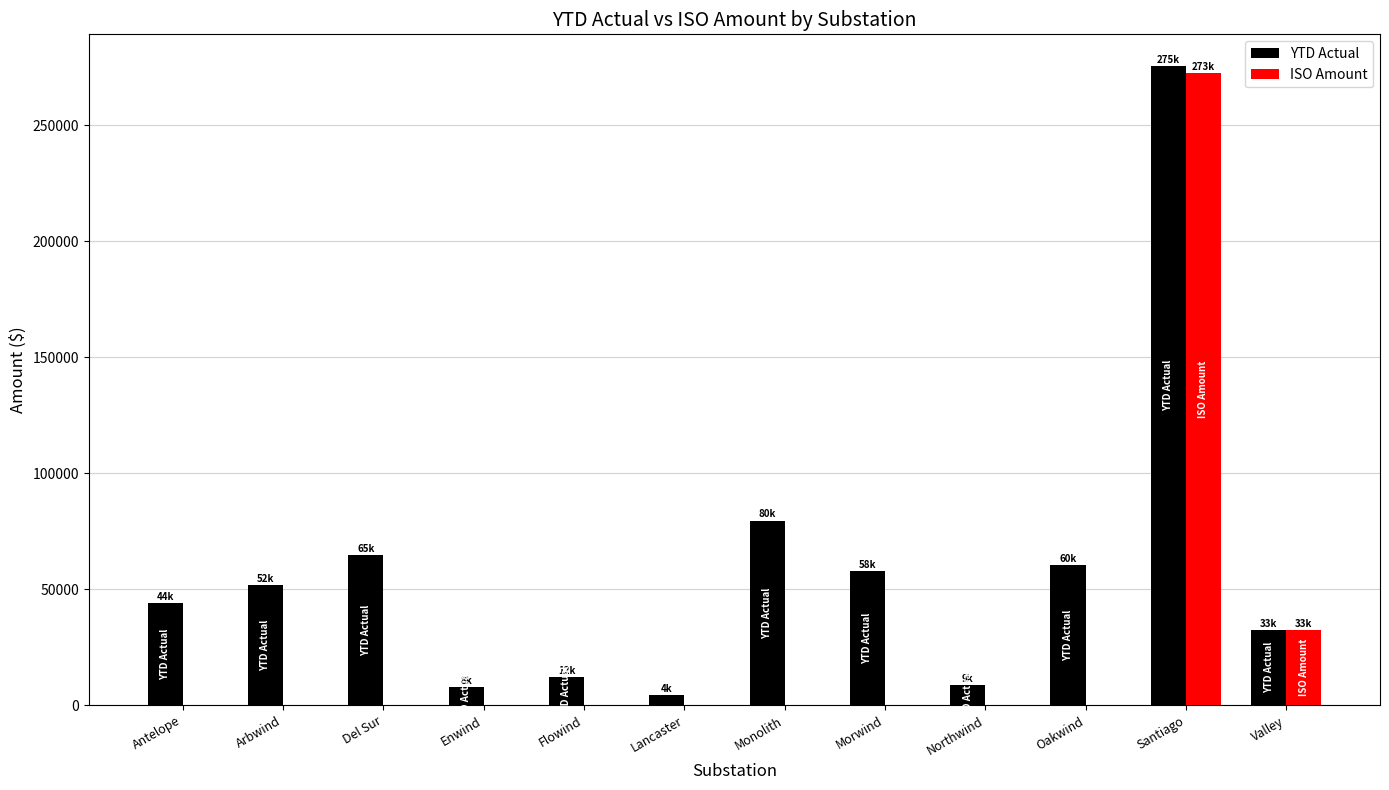

What is the average value of the ISO Amount series?

25433.5